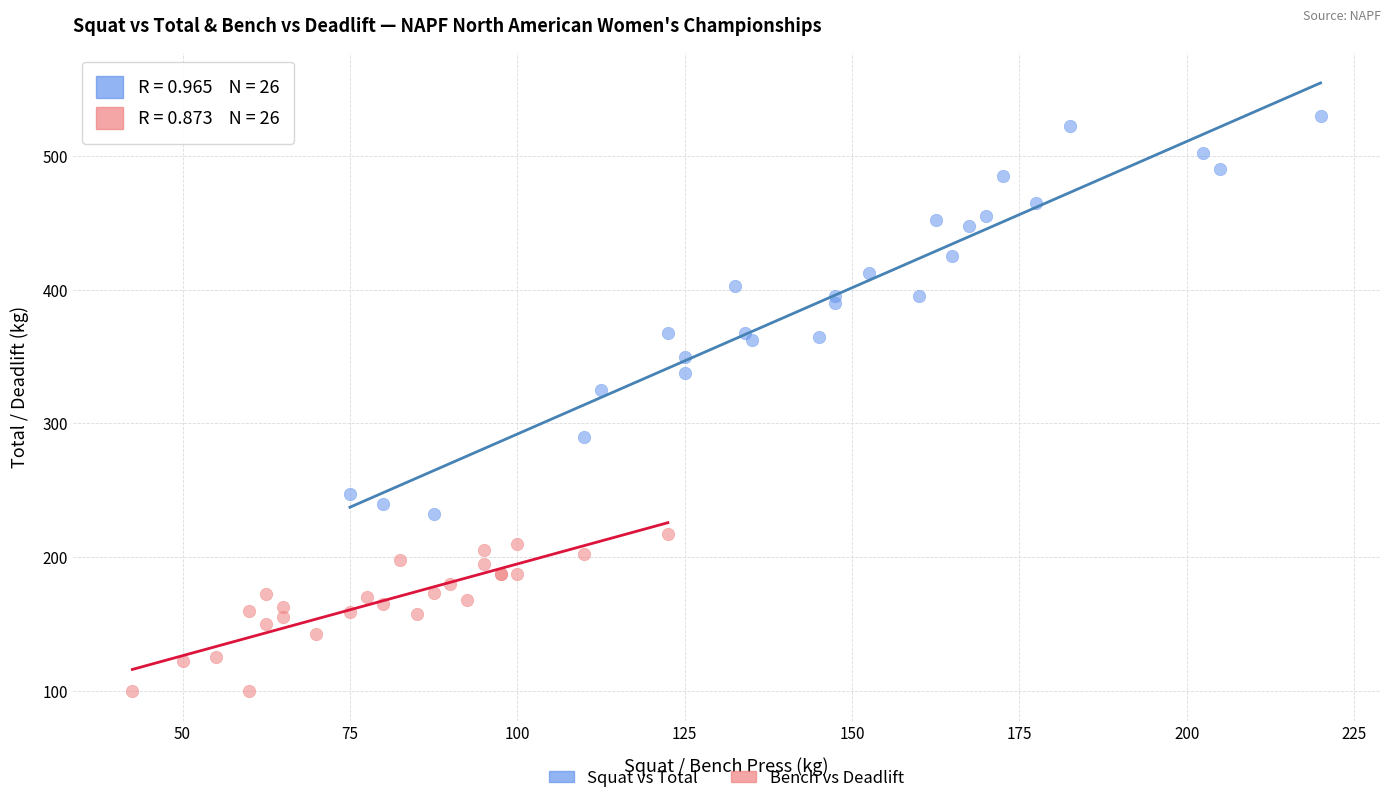

Which series contains the highest Y value?

Squat vs Total